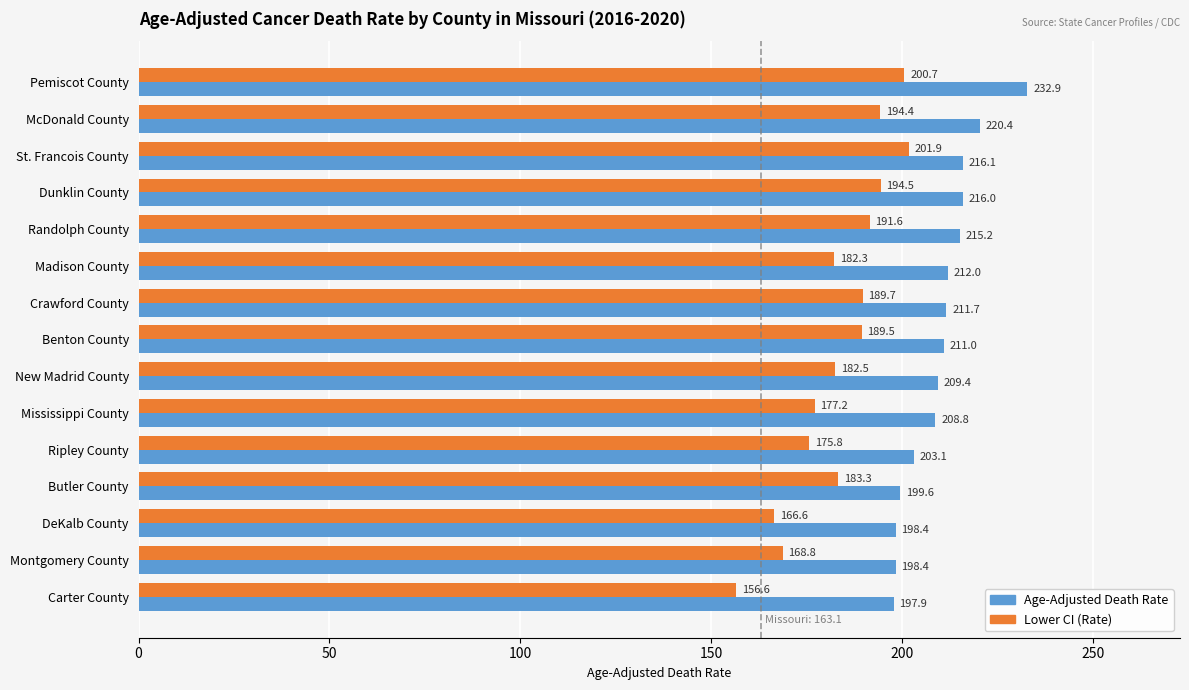

Which category has the lowest value in the Age-Adjusted Death Rate series?

Carter County